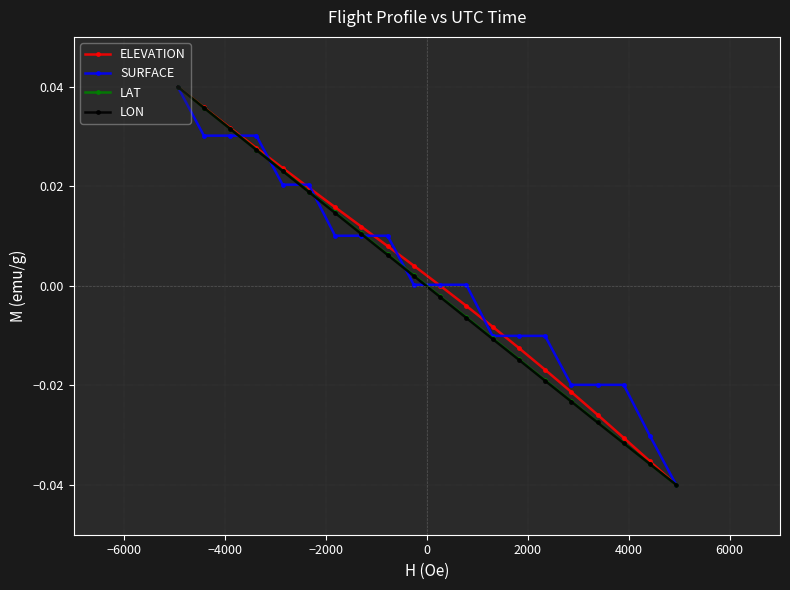

True or false: LON has more than 0 interior local peaks.

False